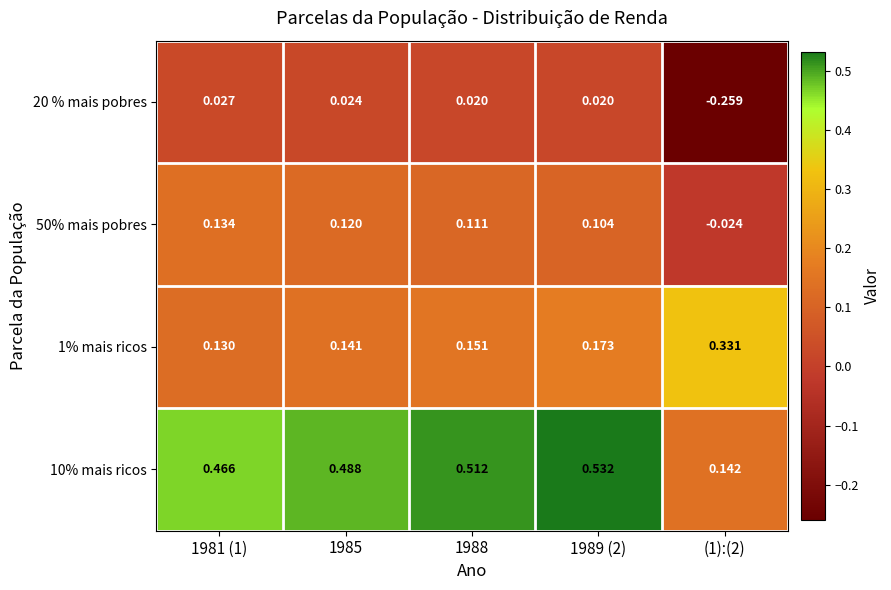

Is the value of 20 % mais pobres at 1988 greater than the value of 1% mais ricos at 1981 (1)?

No